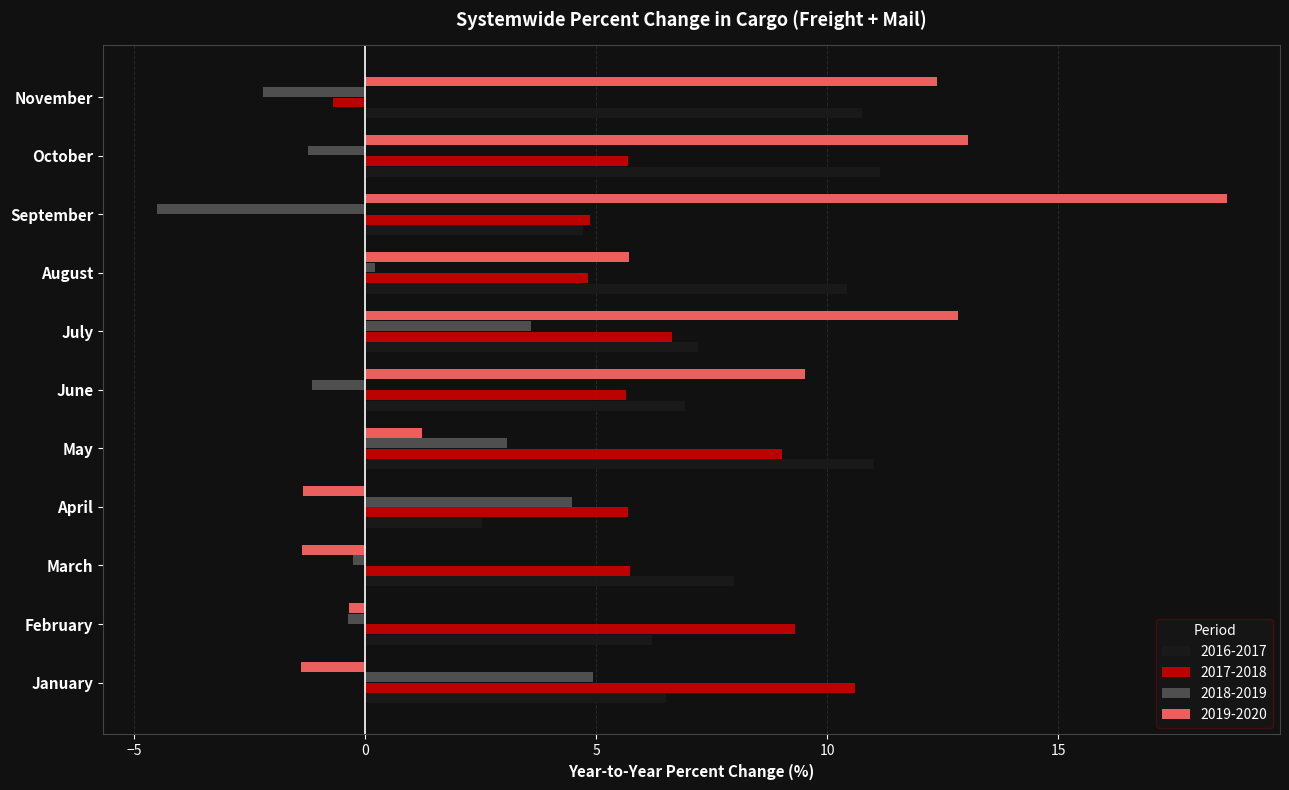

Which category has the highest value in the 2017-2018 series?

January